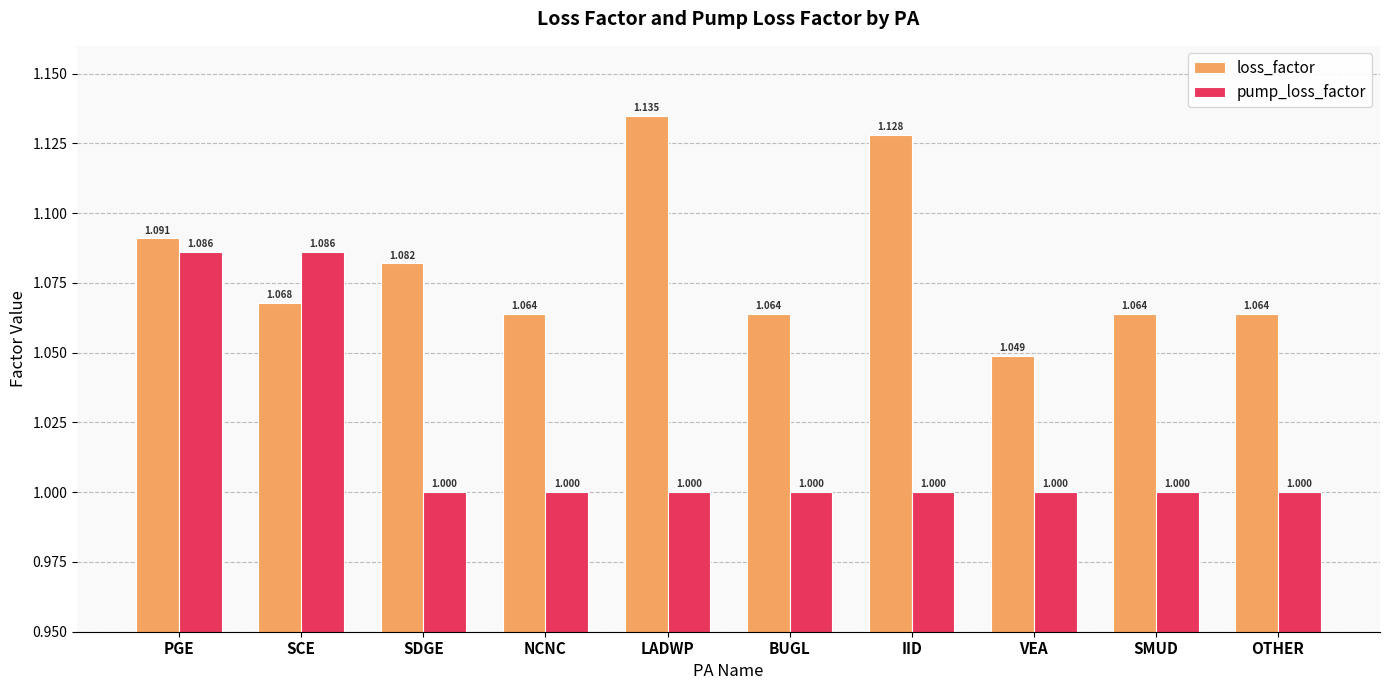

Which series changed the most between PGE and SCE?

loss_factor